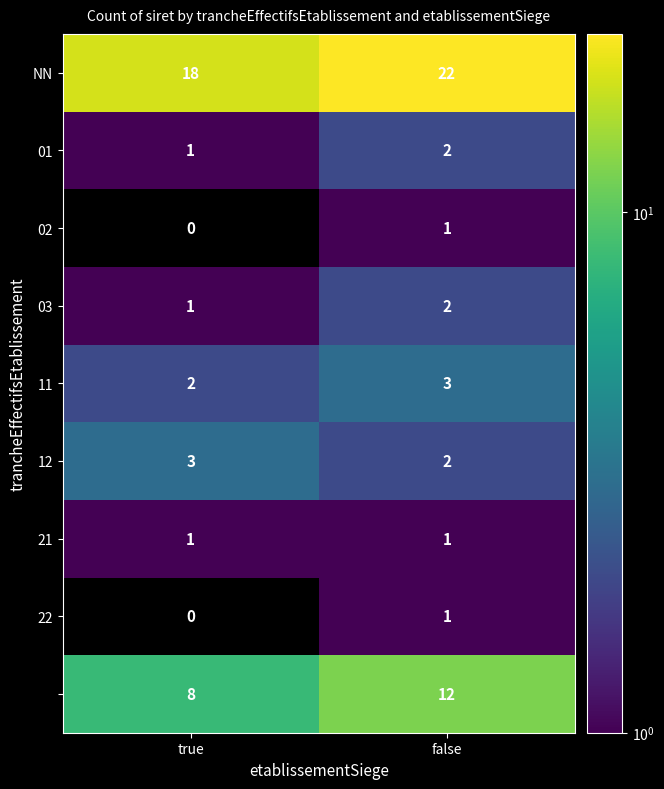

At how many categories does at least one series exceed 15?

2